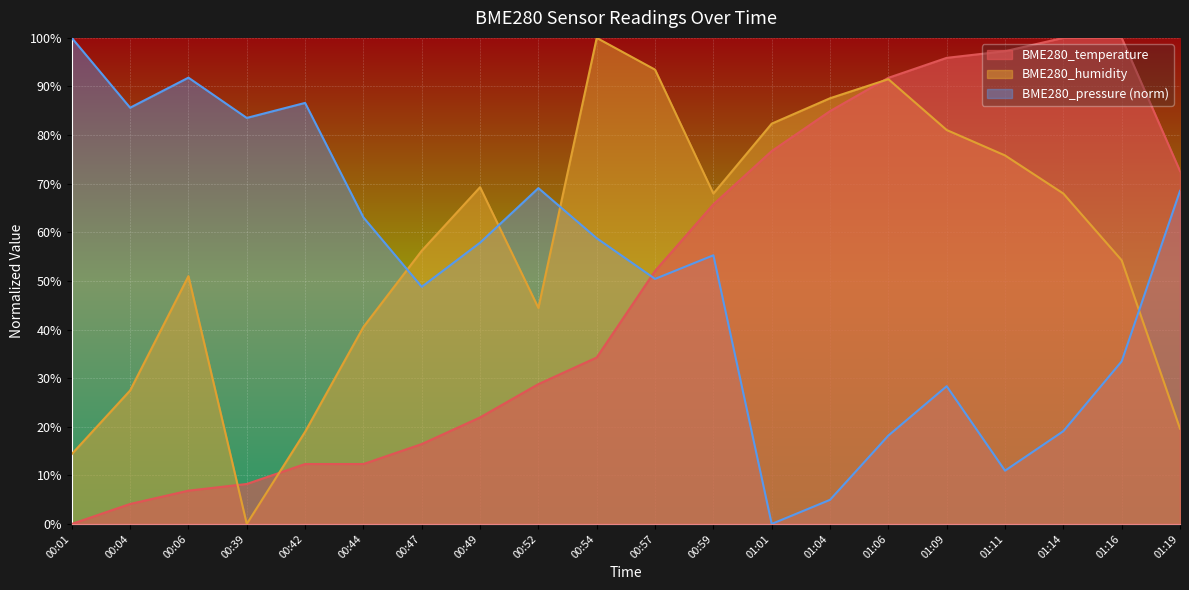

Reading left to right, transcribe all the data shown in this chart.

BME280_temperature: 0.0	4.1	6.8	8.2	12.3	12.3	16.4	21.9	28.8	34.2	52.1	65.8	76.7	84.9	91.8	95.9	97.3	100.0	100.0	72.6
BME280_humidity: 14.4	27.5	51.0	0.0	19.0	40.5	56.2	69.3	44.4	100.0	93.5	68.0	82.4	87.6	91.5	81.0	75.8	68.0	54.2	19.6
BME280_pressure: 100.0	85.6	91.8	83.5	86.6	63.1	48.8	57.9	69.1	58.8	50.4	55.3	0.0	5.0	18.2	28.3	11.0	19.1	33.5	68.5